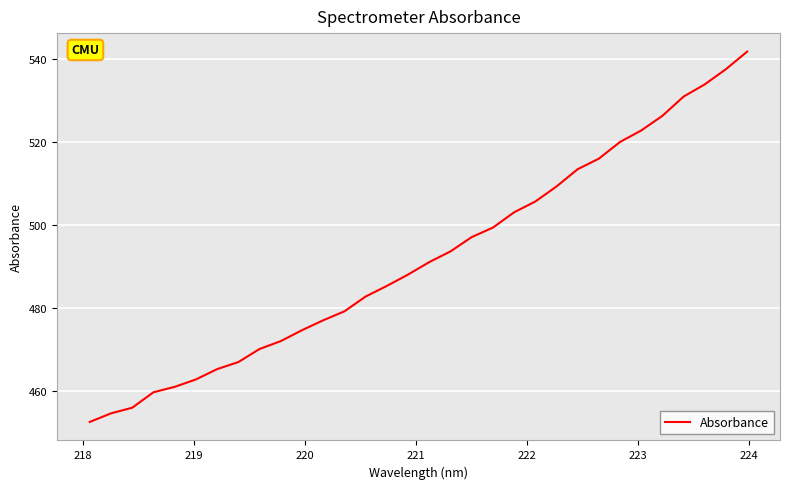

True or false: the data has more than 2 interior local peaks.

False